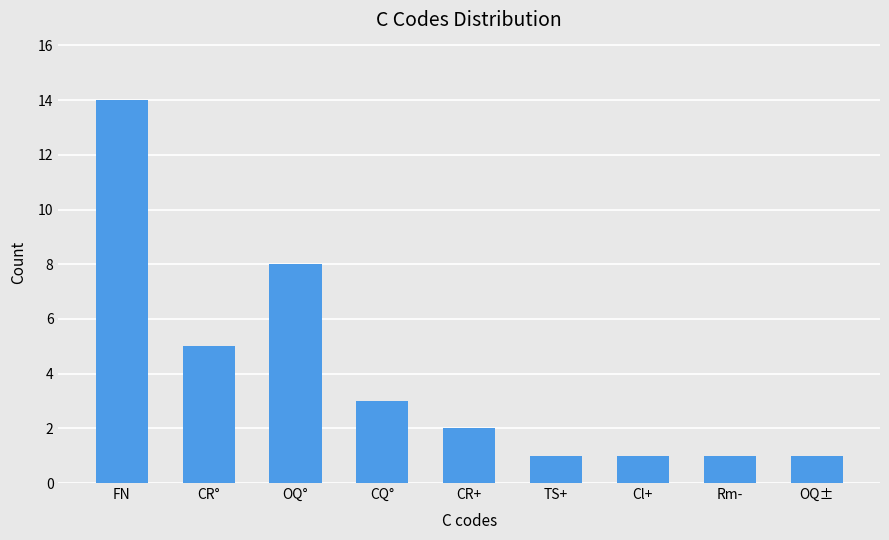

What is the value of the 3rd bar from the left?

8